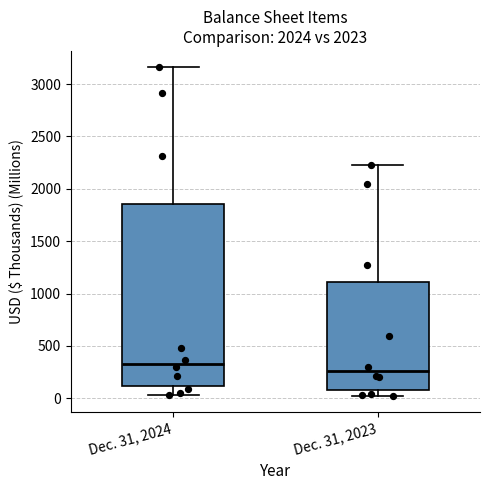

Reading left to right, read every box against the y-axis: the position of its median line, the range the box covers, and the ends of its whiskers. The values are not printed on the chart, so give them approximately, as read against the axis.

Dec. 31, 2024: median 350, box 100 to 1850, whiskers 50 to 3150
Dec. 31, 2023: median 250, box 100 to 1100, whiskers 0 to 2250